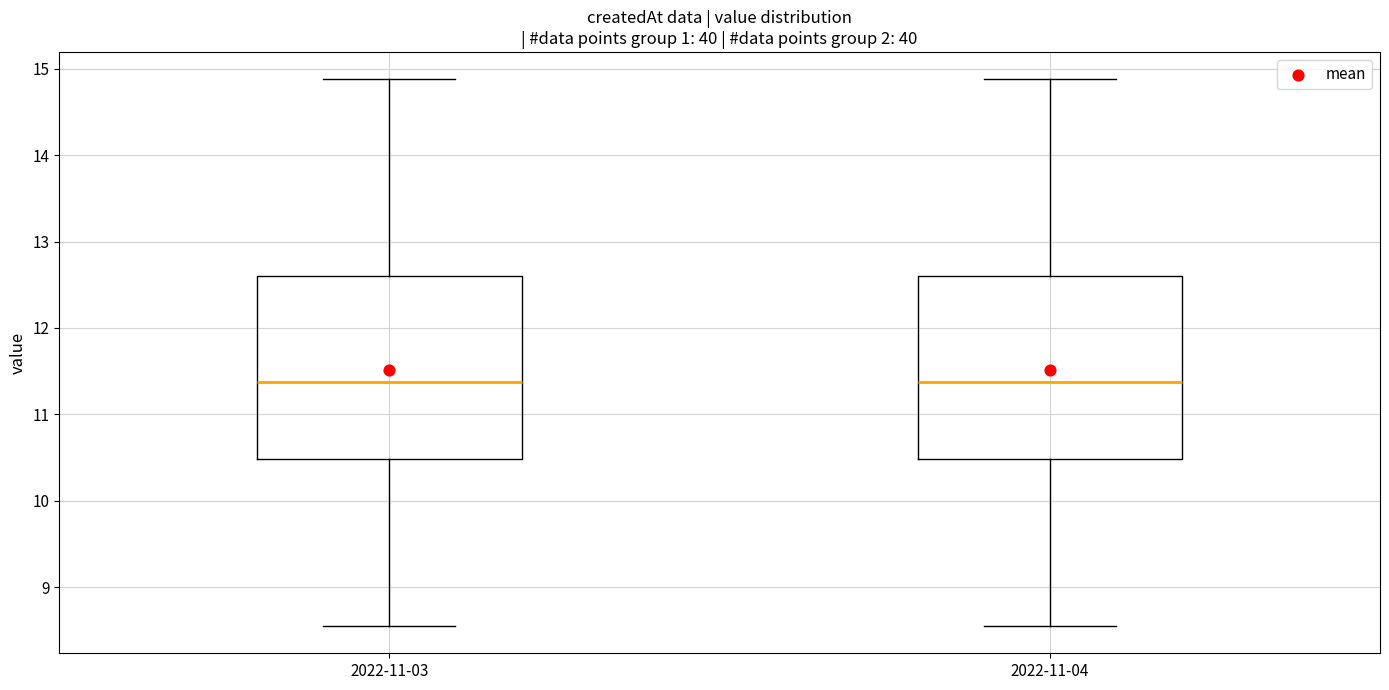

Where does the lower whisker of the box for 2022-11-03 end on the y-axis? The values are not printed on the chart, so give them approximately, as read against the axis.

8.6